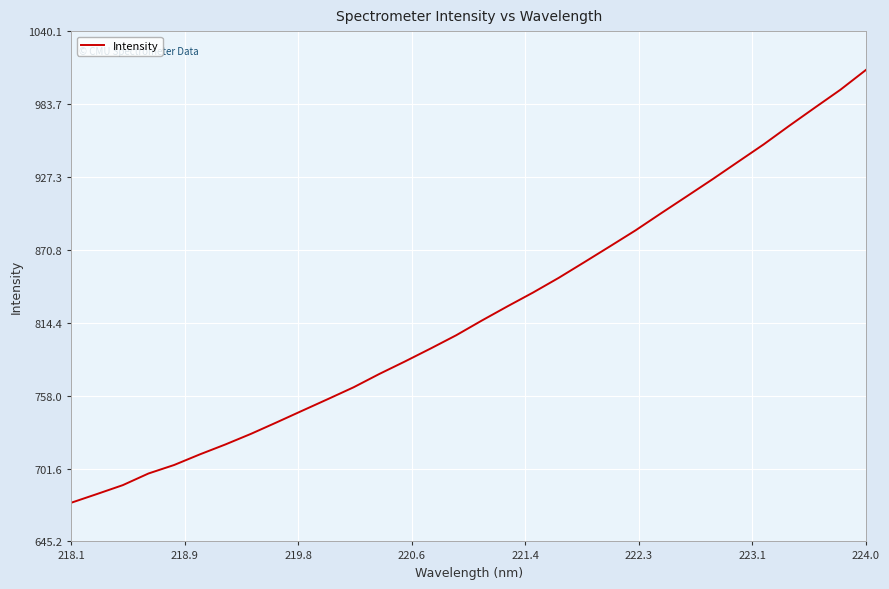

What is the greatest value displayed?

1010.1